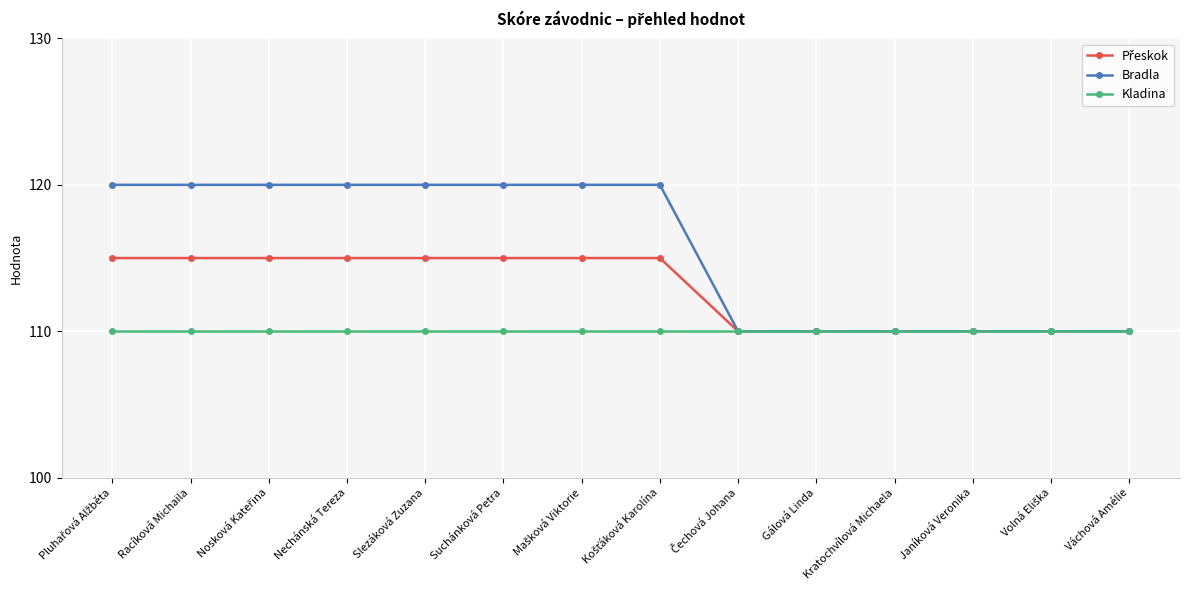

Is this an area chart (filled region under the line)?

No